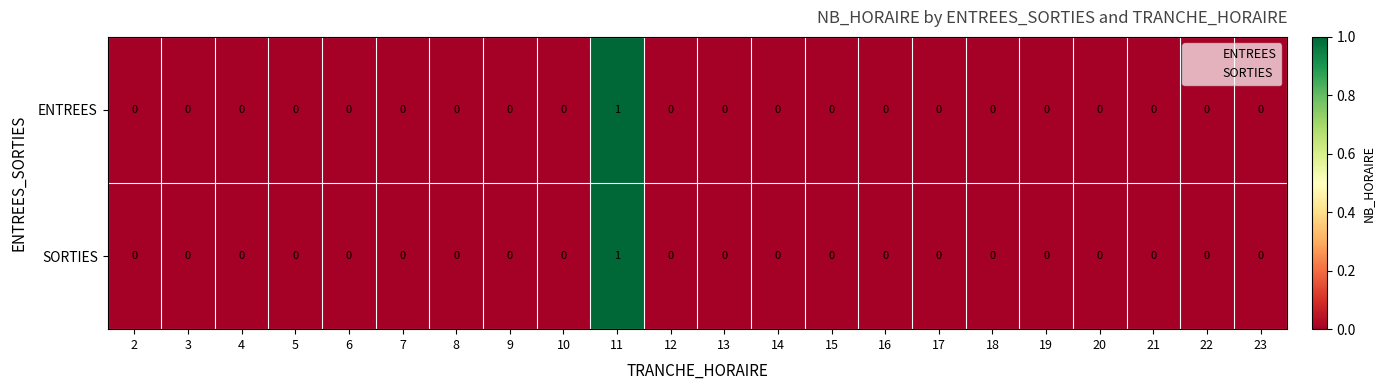

True or false: ENTREES has a value of 1 at 17.

False